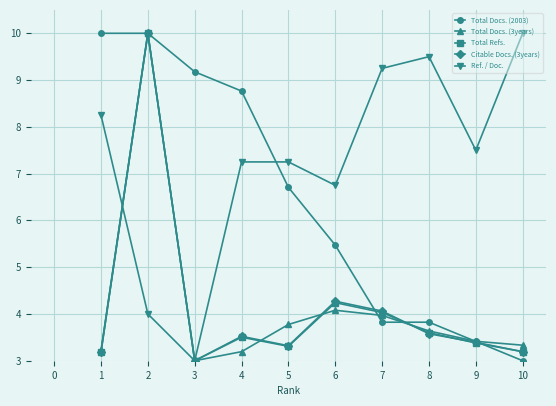

What is the difference between the highest and lowest values at 10?

7.0